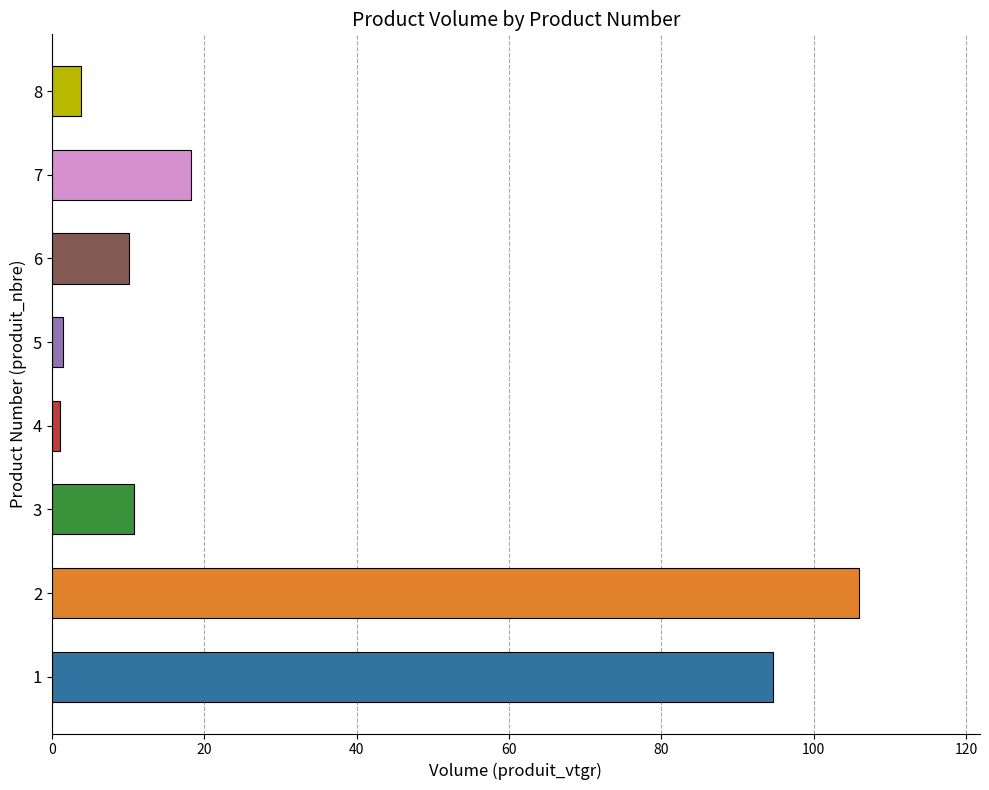

True or false: the data shows 10.8 at 3.

True